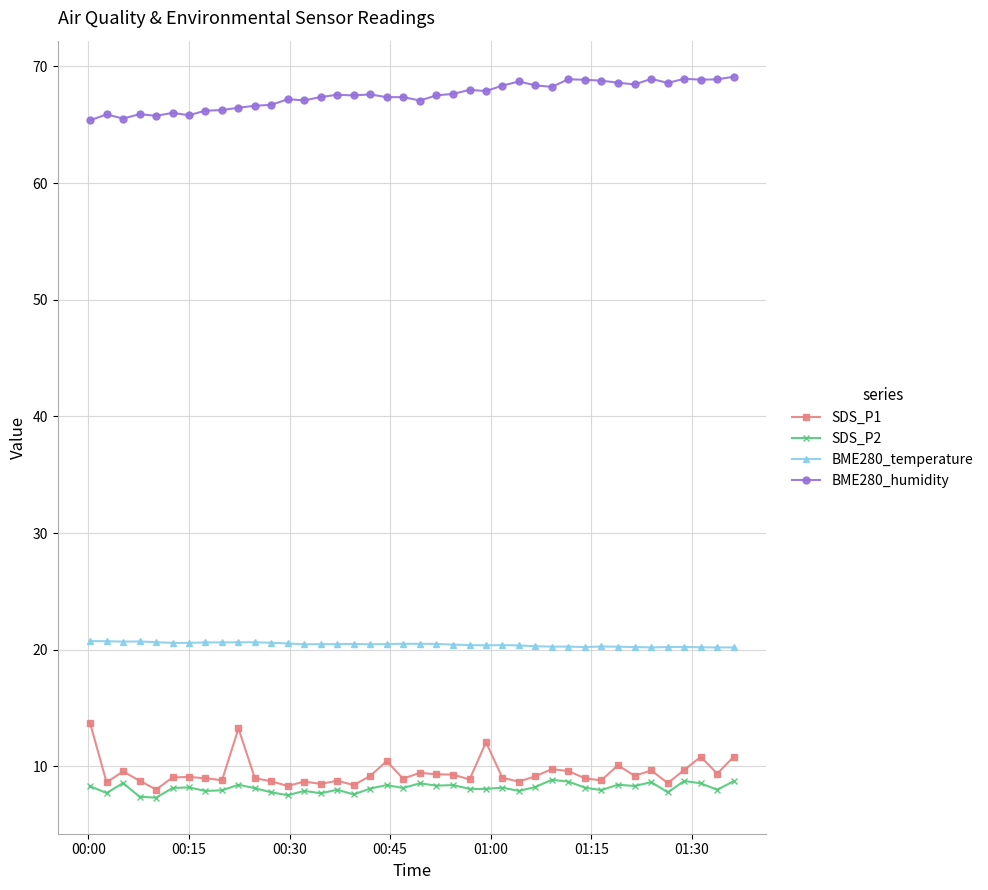

What is the value of the SDS_P1 point at the 32nd from the left?

8.8